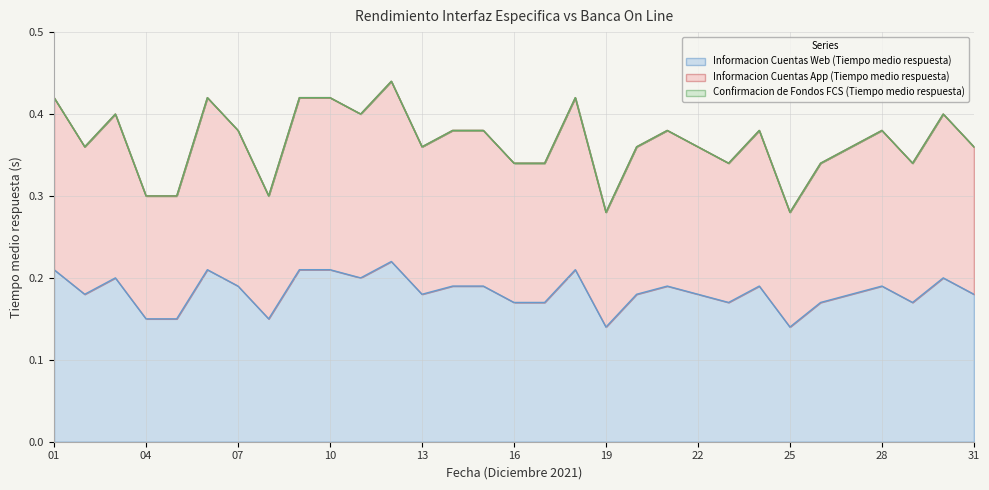

Is it true that Informacion Cuentas App (Tiempo medio respuesta) equals 0.4 at 12?

True